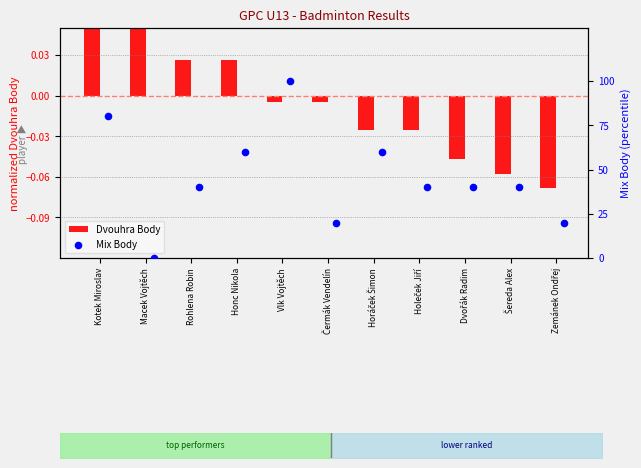

What is the total value across all series at Horáček Šimon?

60.0